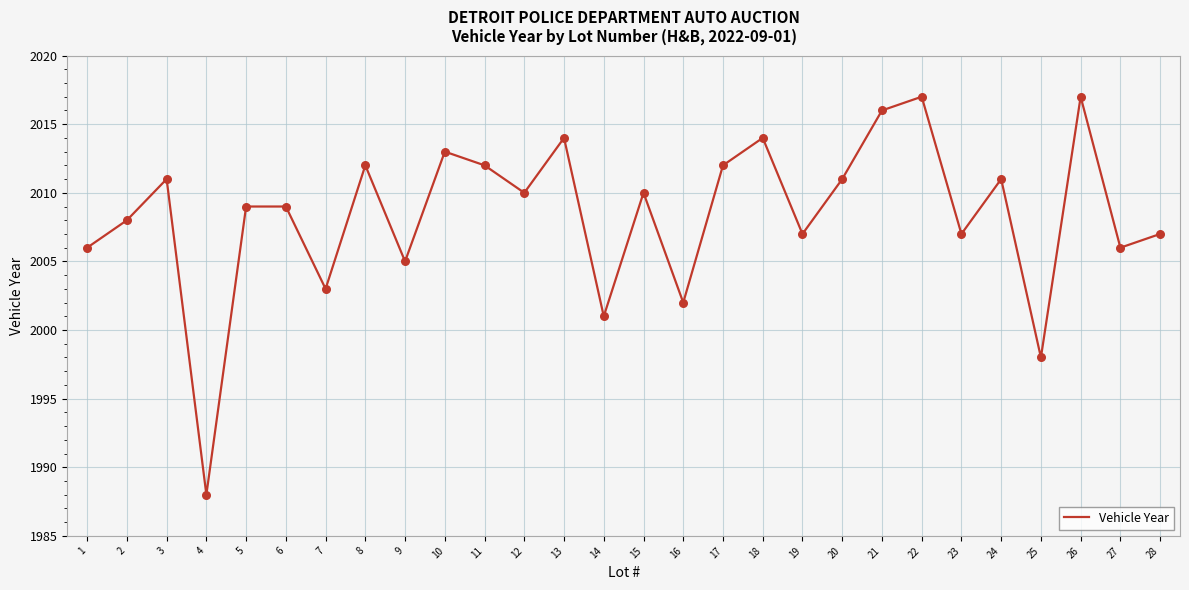

What is the change in value from 1 to 20?

+5